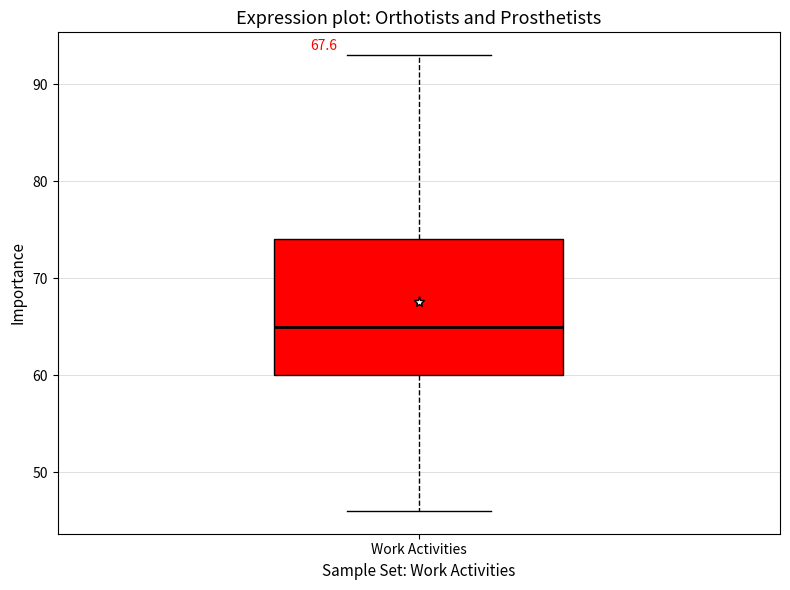

Read this box plot against the y-axis: the position of the median line, the range covered by the box, and the ends of both whiskers. The values are not printed on the chart, so give them approximately, as read against the axis.

median 65, box 60 to 74, whiskers 46 to 93